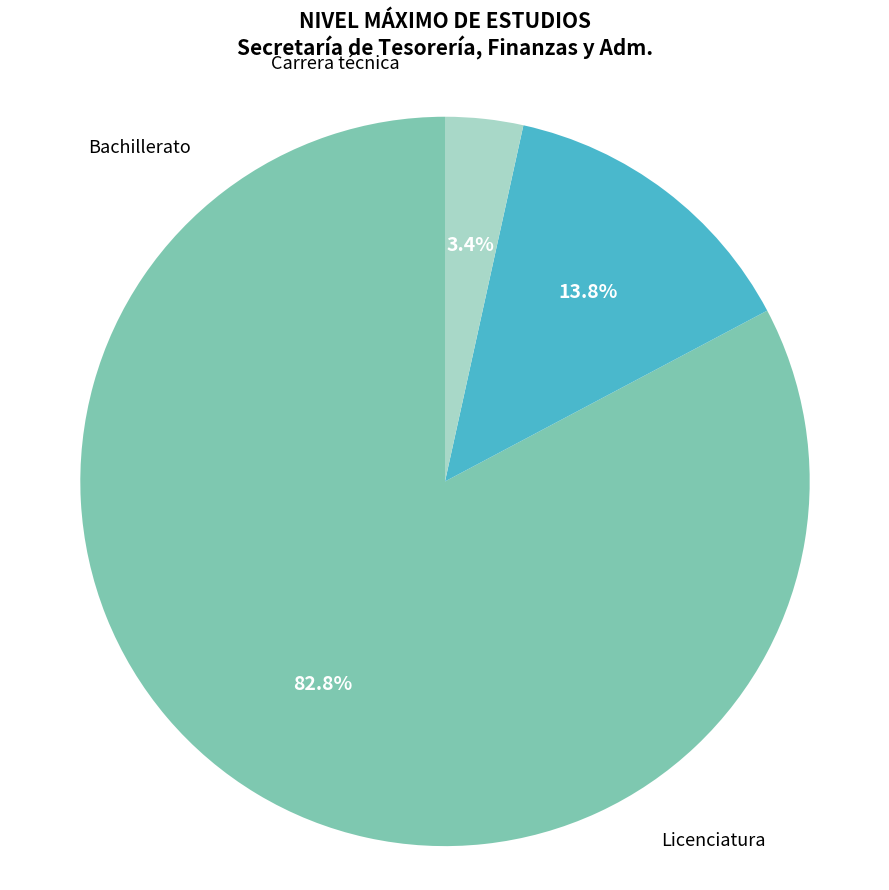

To the nearest percent, what is the difference between the Bachillerato and Licenciatura slice percentages?

69%